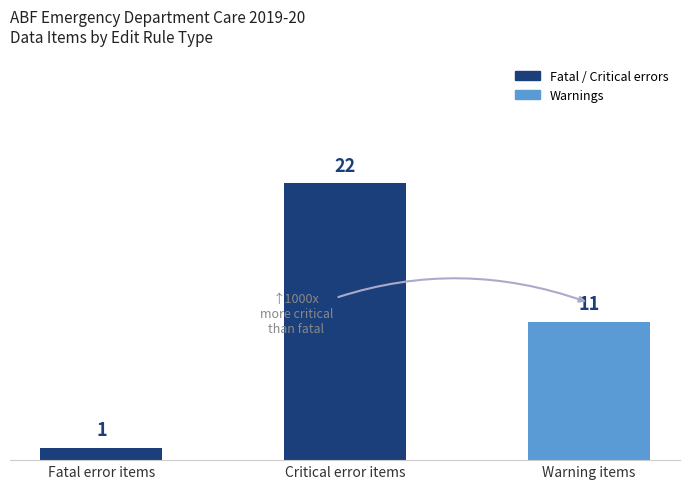

Does the chart contain stacked bars?

No